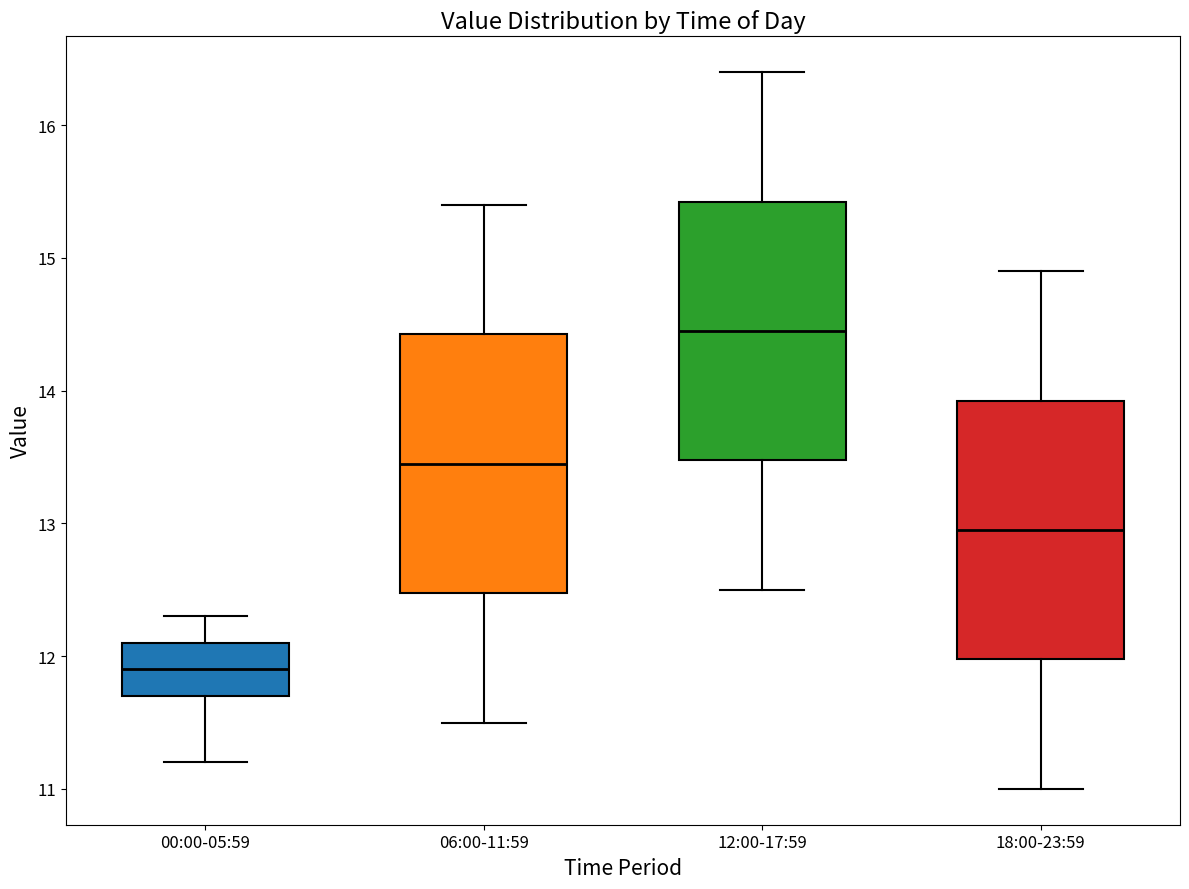

Where does the median line of the box for 06:00-11:59 sit on the y-axis? The values are not printed on the chart, so give them approximately, as read against the axis.

13.5